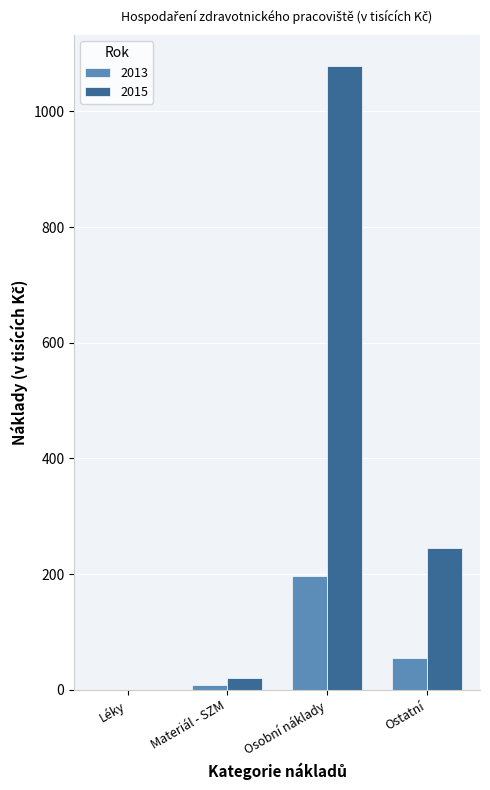

At which label is 2015 closest to 539?

Ostatní